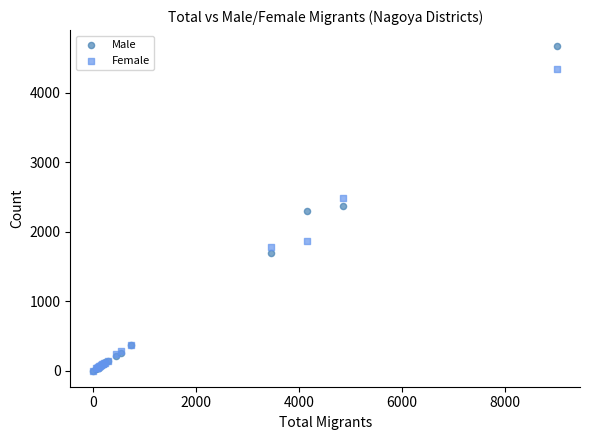

What are all the series names shown in the legend?

Male, Female